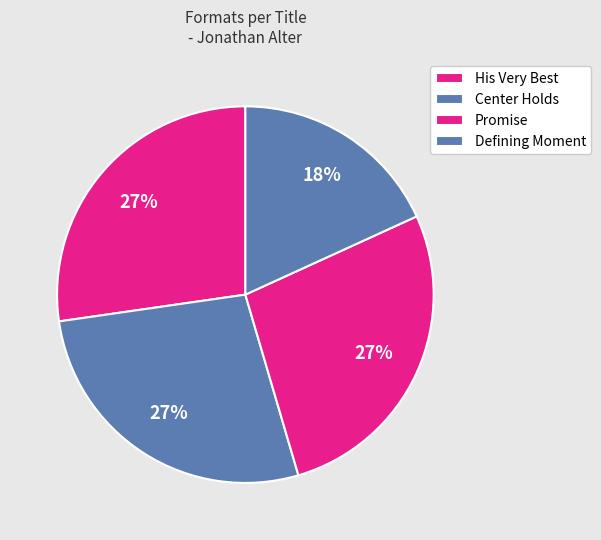

Which slice is the largest?

His Very Best